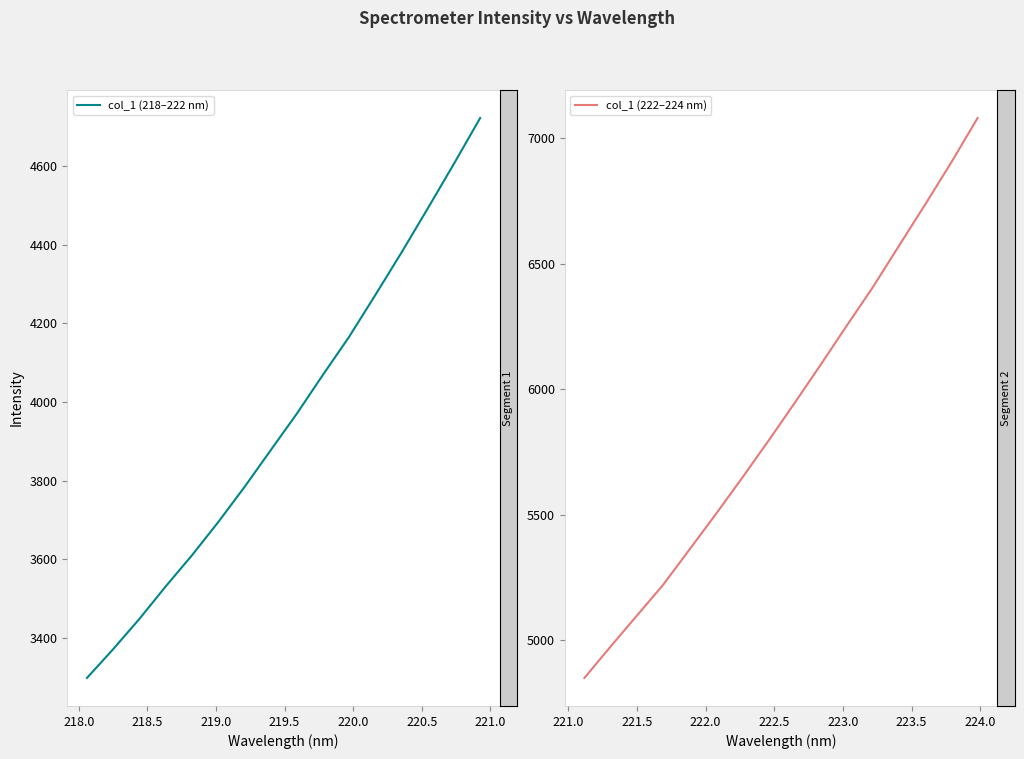

Count the number of data series in this chart.

2